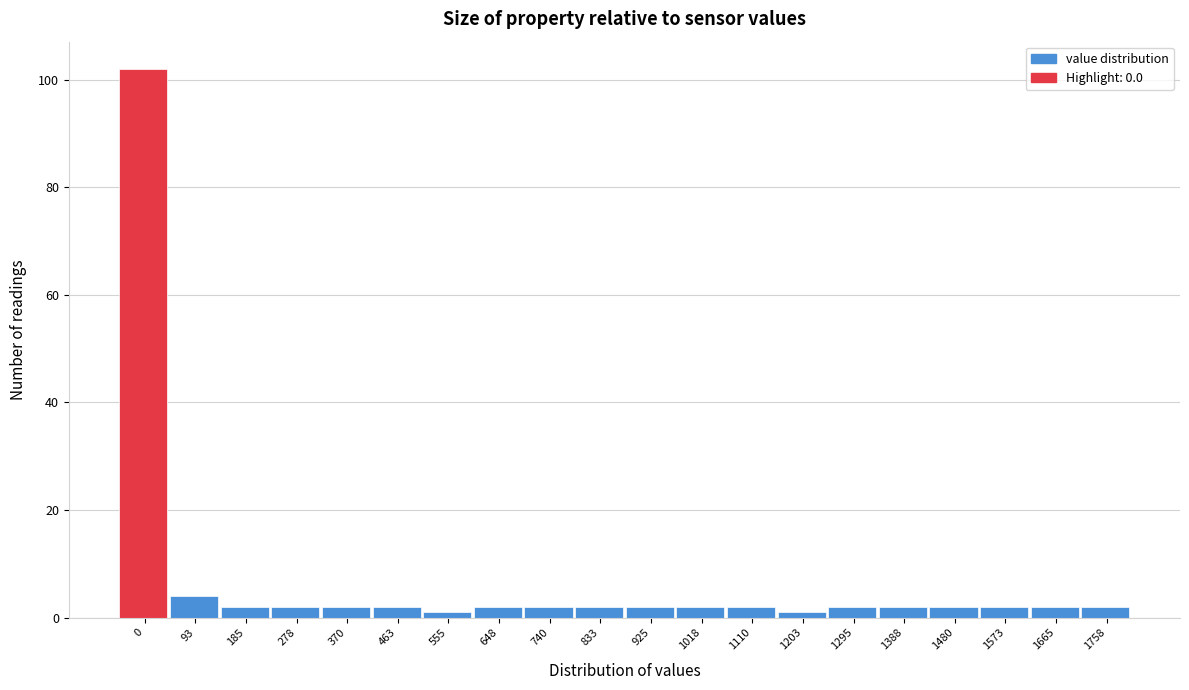

Reading left to right, transcribe all the data shown in this chart.

102	4	2	2	2	2	1	2	2	2	2	2	2	1	2	2	2	2	2	2